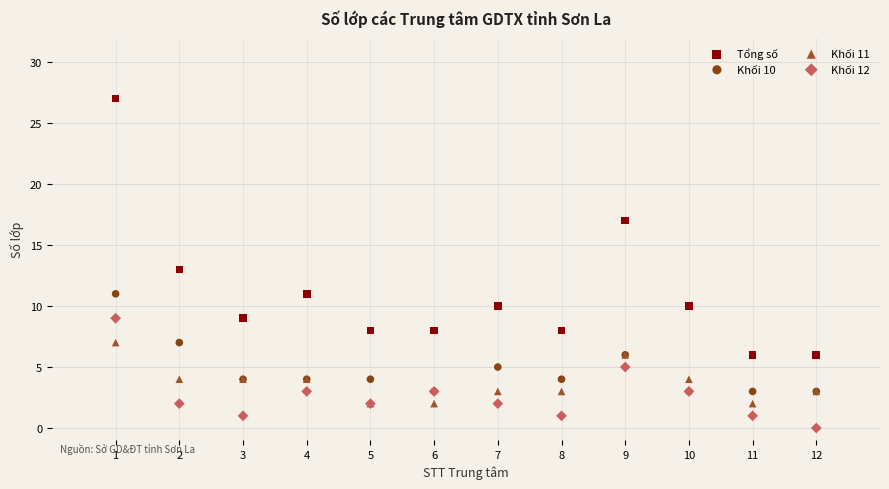

In the Tổng số series, what Y value is closest to 16?

17